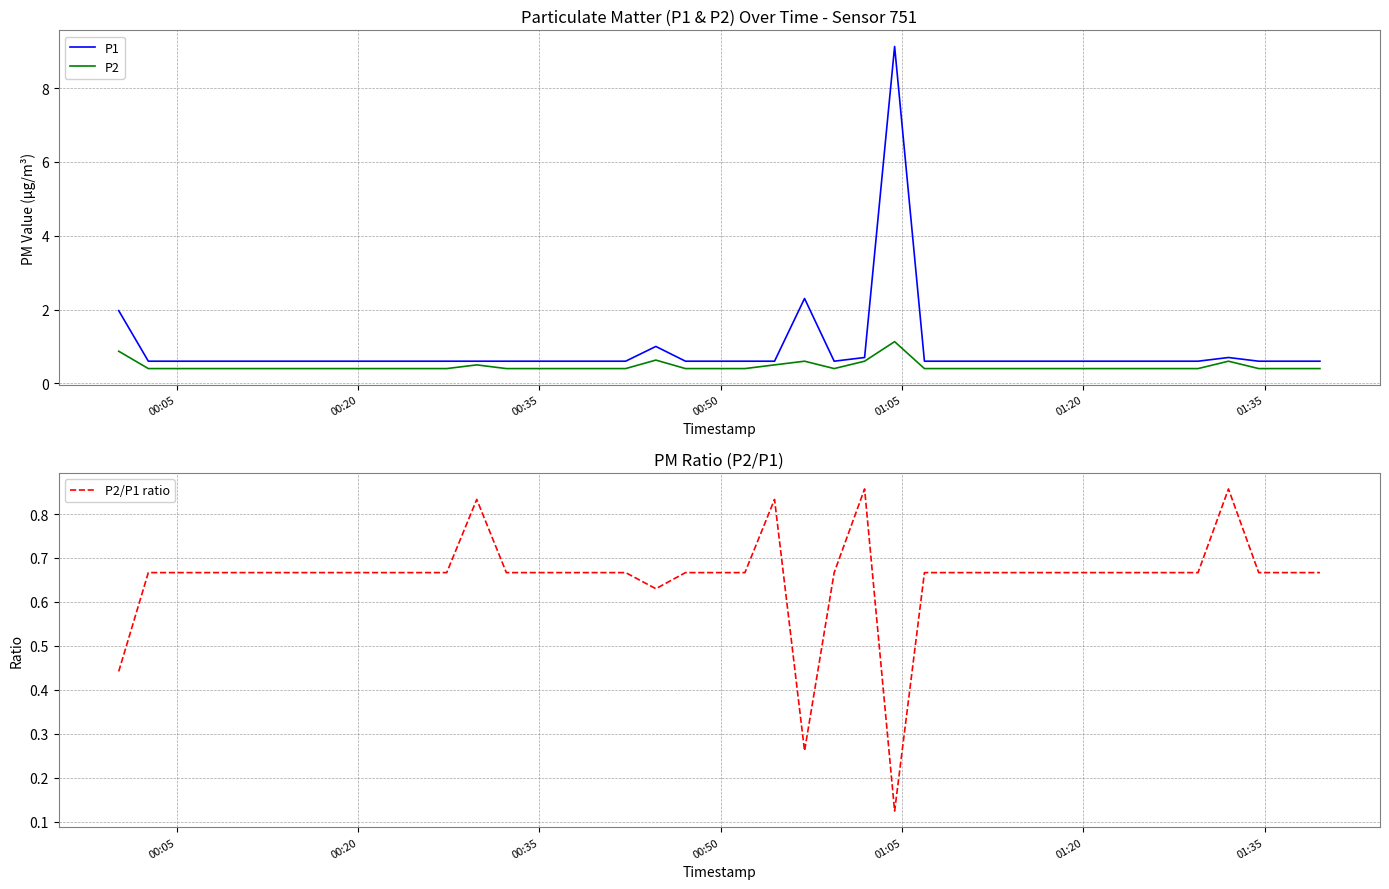

What is the highest value of the P2 series?

1.1